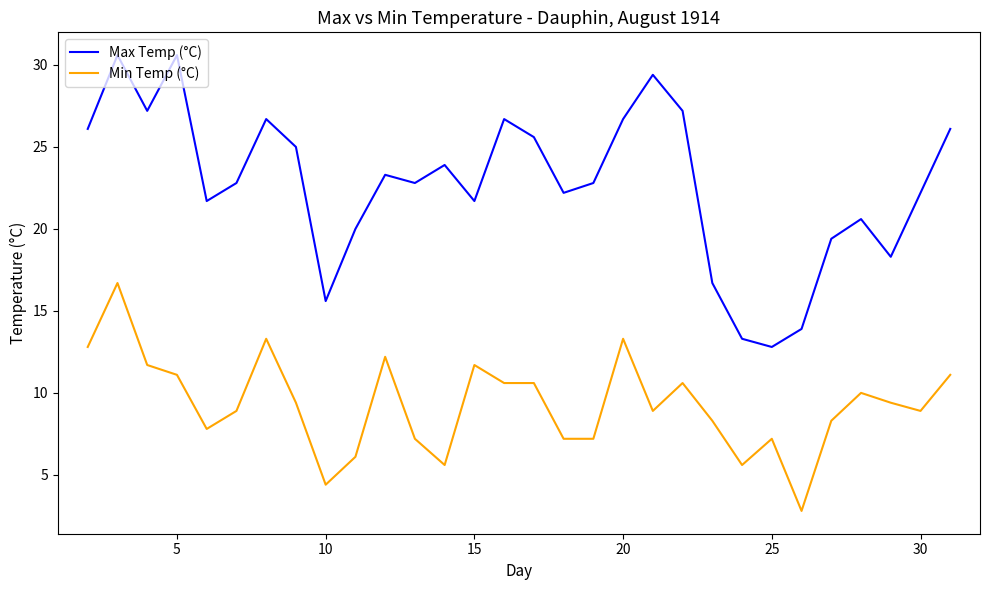

What is the minimum value shown in the chart?

2.8